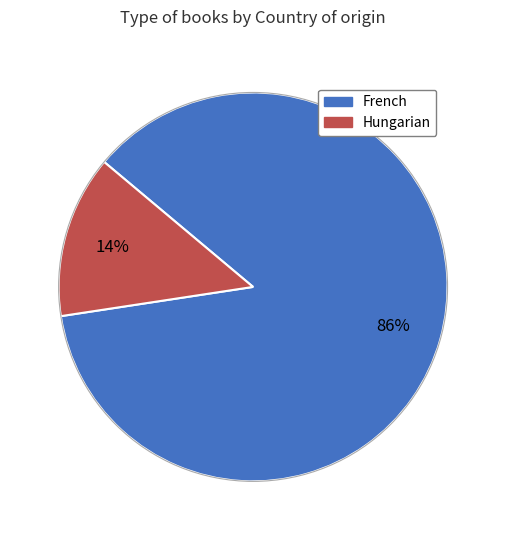

Which has a higher value, French or Hungarian?

French